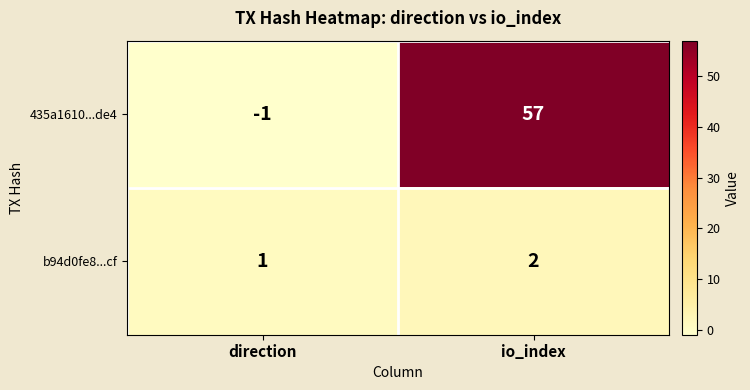

Which category has the lowest value across all series?

direction